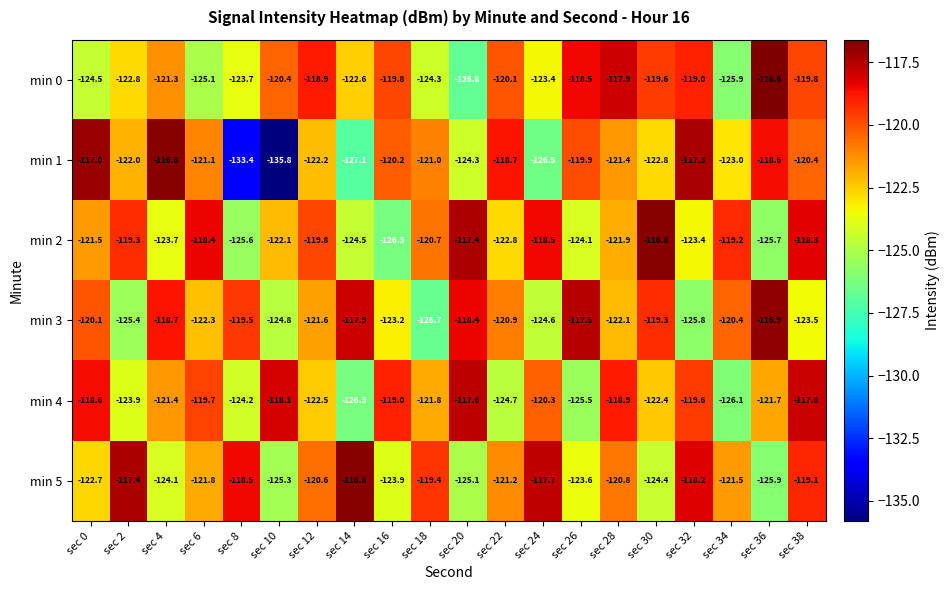

What is the difference between the min 4 values at sec 30 and sec 8?

1.8